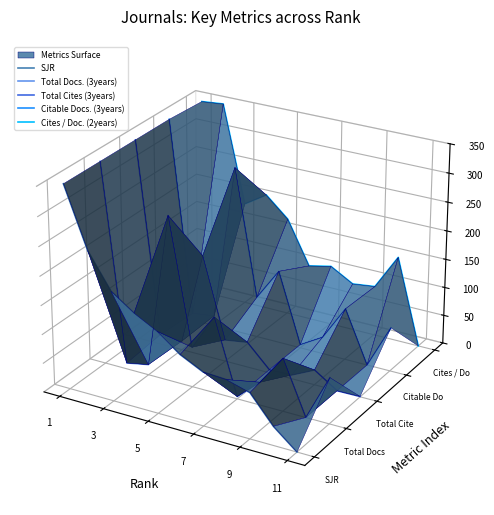

Where does the Citable Docs. (3years) series first go above 0?

1